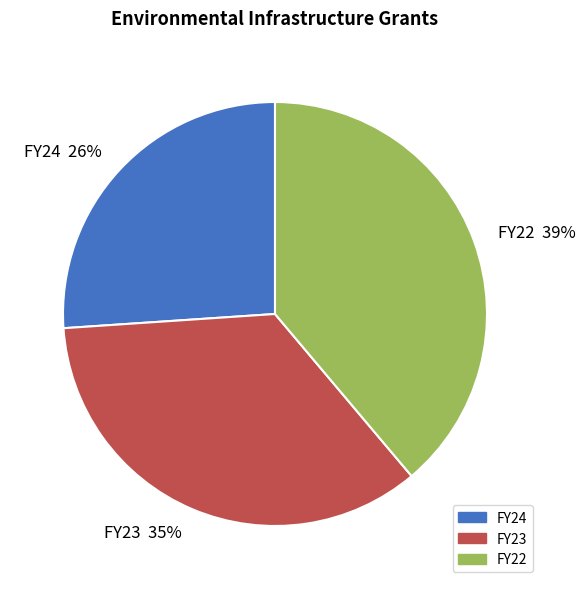

To the nearest percent, what is the difference between the FY23 and FY22 slice percentages?

4%